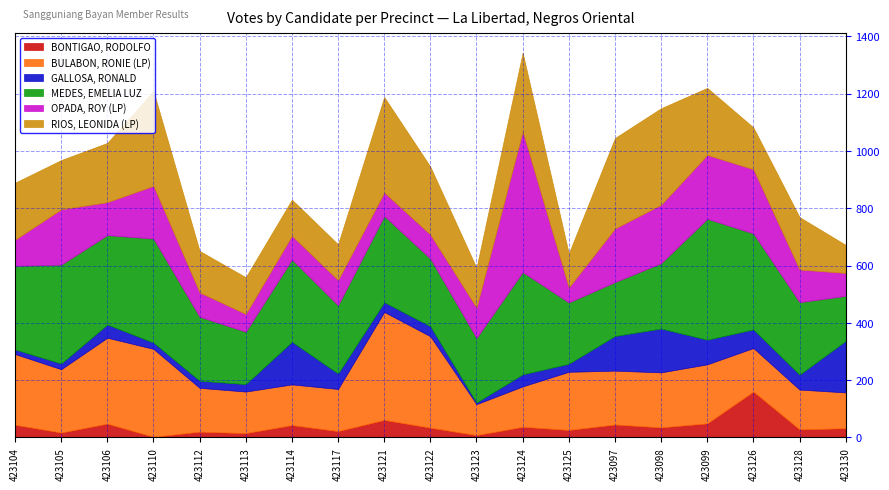

What is the sum of all OPADA, ROY (LP) values?

2748